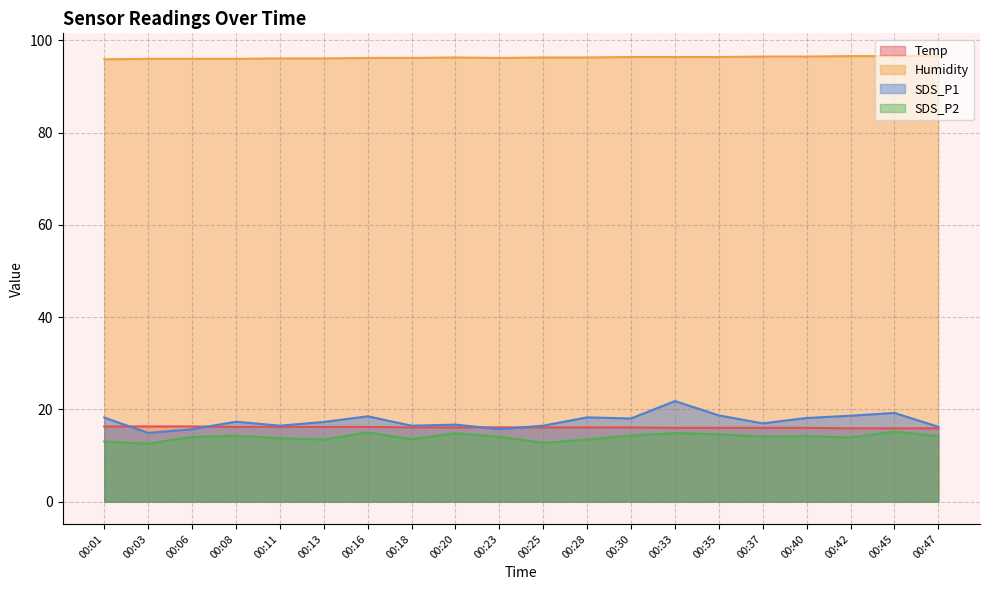

List the series in order of their peak value, lowest first.

SDS_P2, Temp, SDS_P1, Humidity